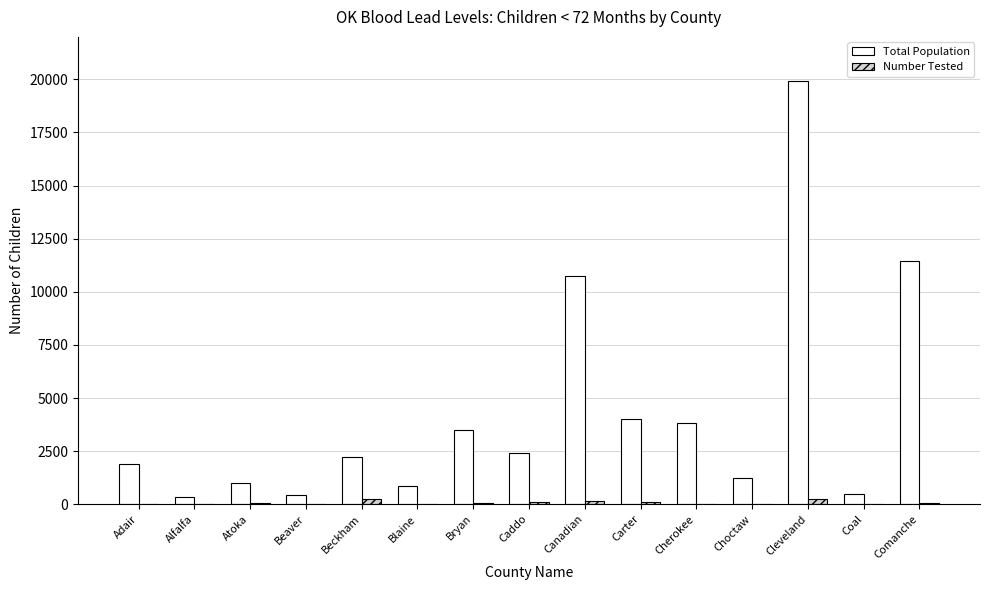

Which series has the largest total across all categories?

Total Population